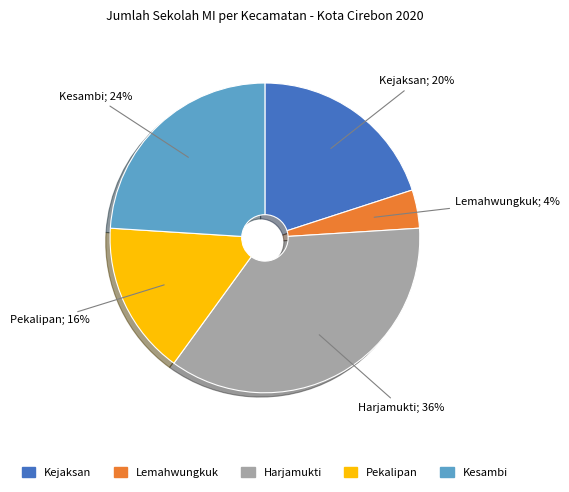

Is there a majority slice in this chart?

No